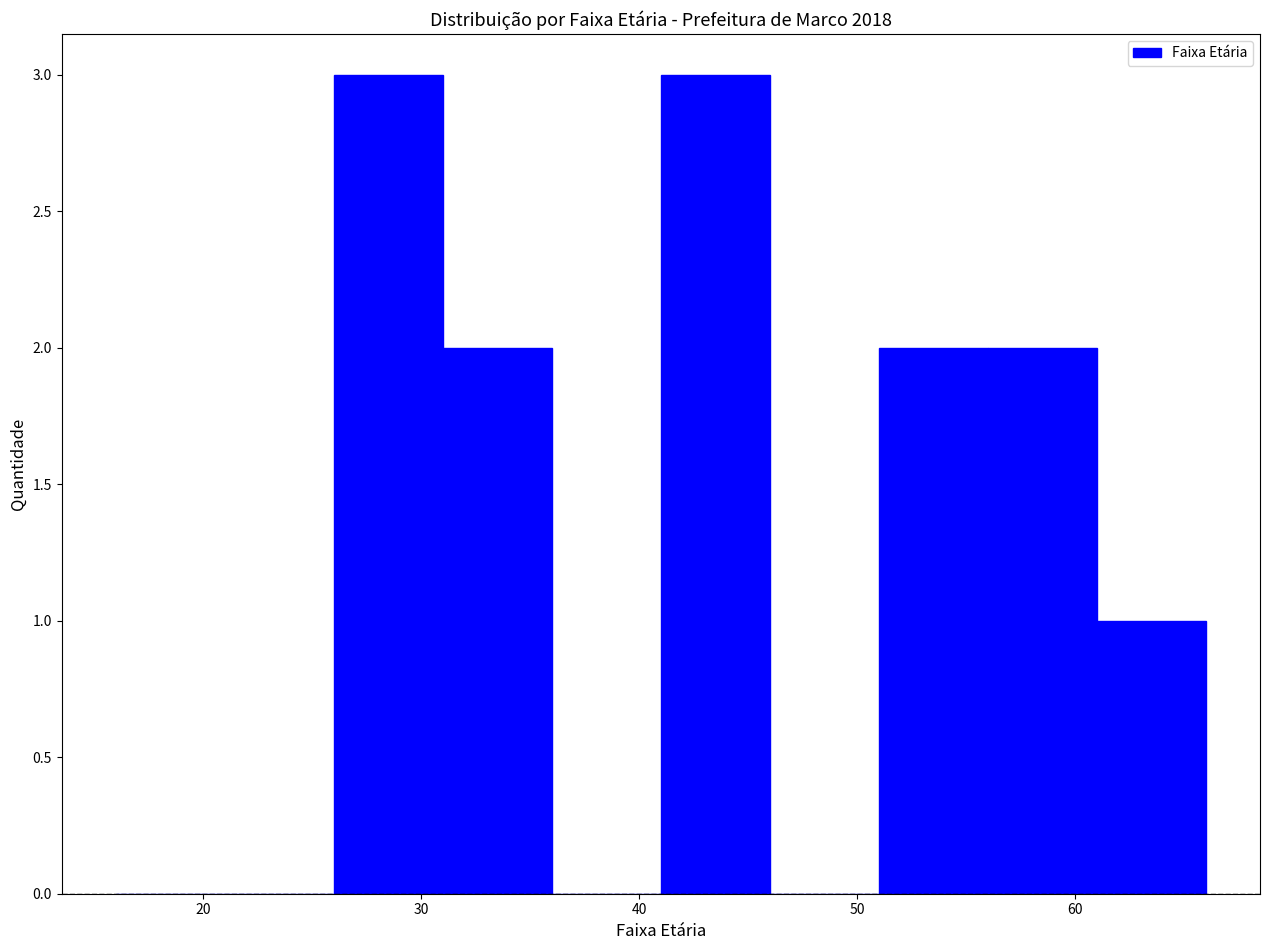

What is the height of the bar covering 31 to 36 on the x-axis? The values are not printed on the chart, so give them approximately, as read against the axis.

2